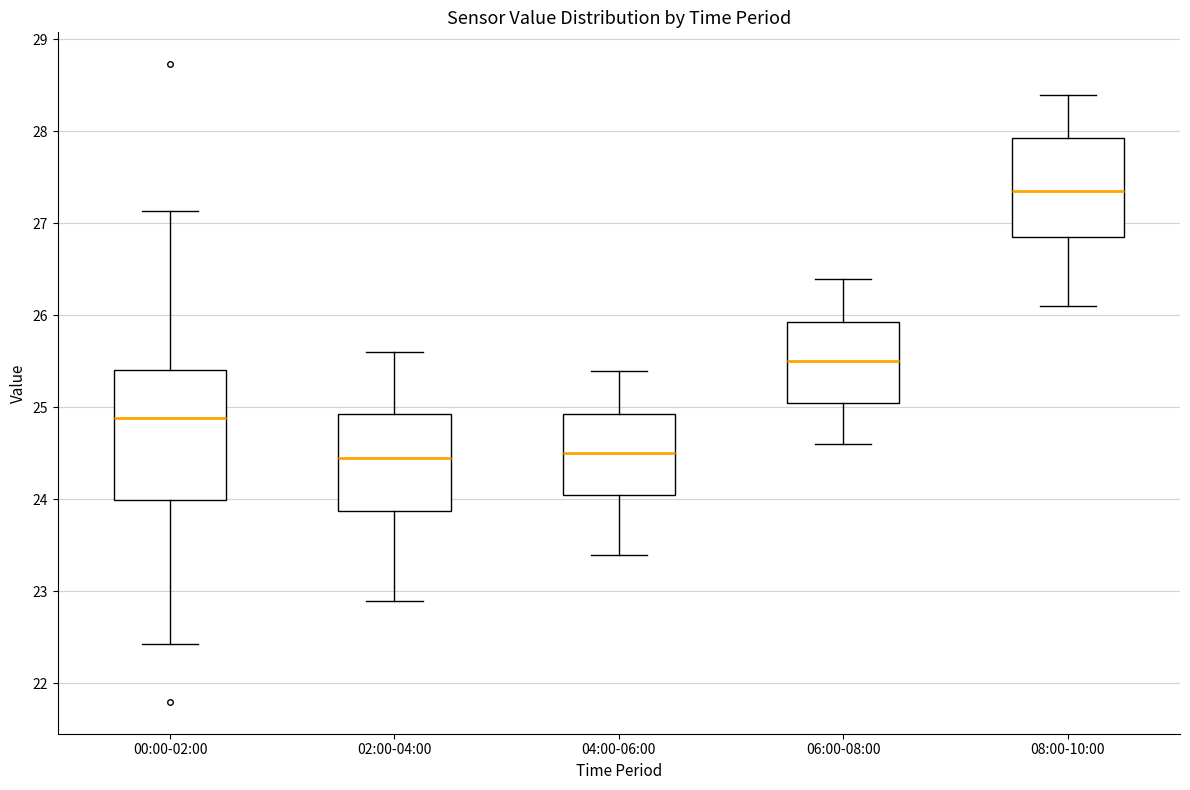

Reading left to right, read every box against the y-axis: the position of its median line, the range the box covers, and the ends of its whiskers. The values are not printed on the chart, so give them approximately, as read against the axis.

00:00-02:00: median 24.9, box 24.0 to 25.4, whiskers 22.4 to 27.1
02:00-04:00: median 24.5, box 23.9 to 24.9, whiskers 22.9 to 25.6
04:00-06:00: median 24.5, box 24.1 to 24.9, whiskers 23.4 to 25.4
06:00-08:00: median 25.5, box 25.1 to 25.9, whiskers 24.6 to 26.4
08:00-10:00: median 27.4, box 26.9 to 27.9, whiskers 26.1 to 28.4